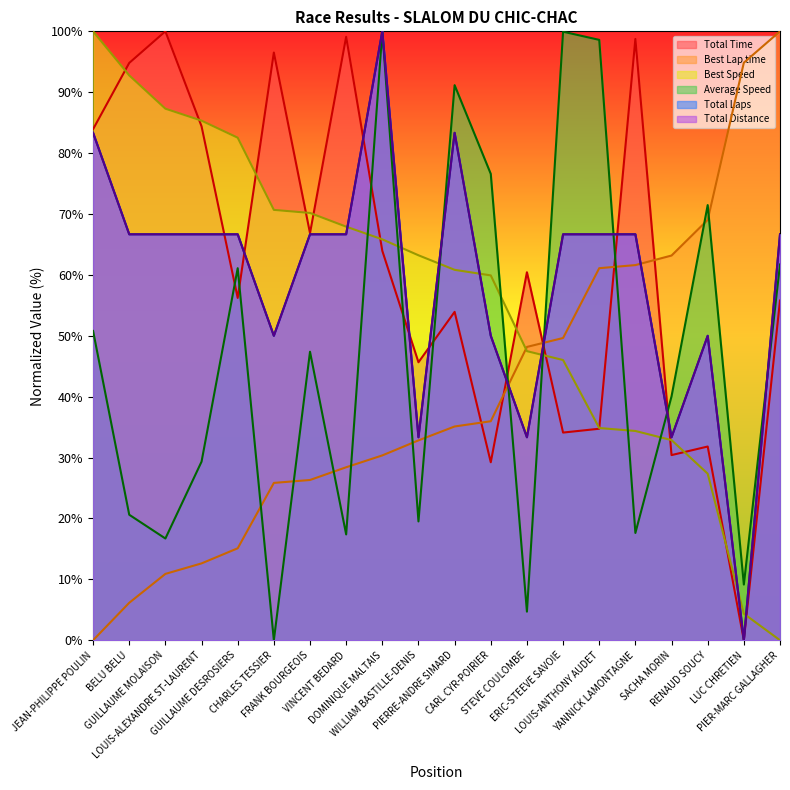

How many lines are shown in the chart?

6